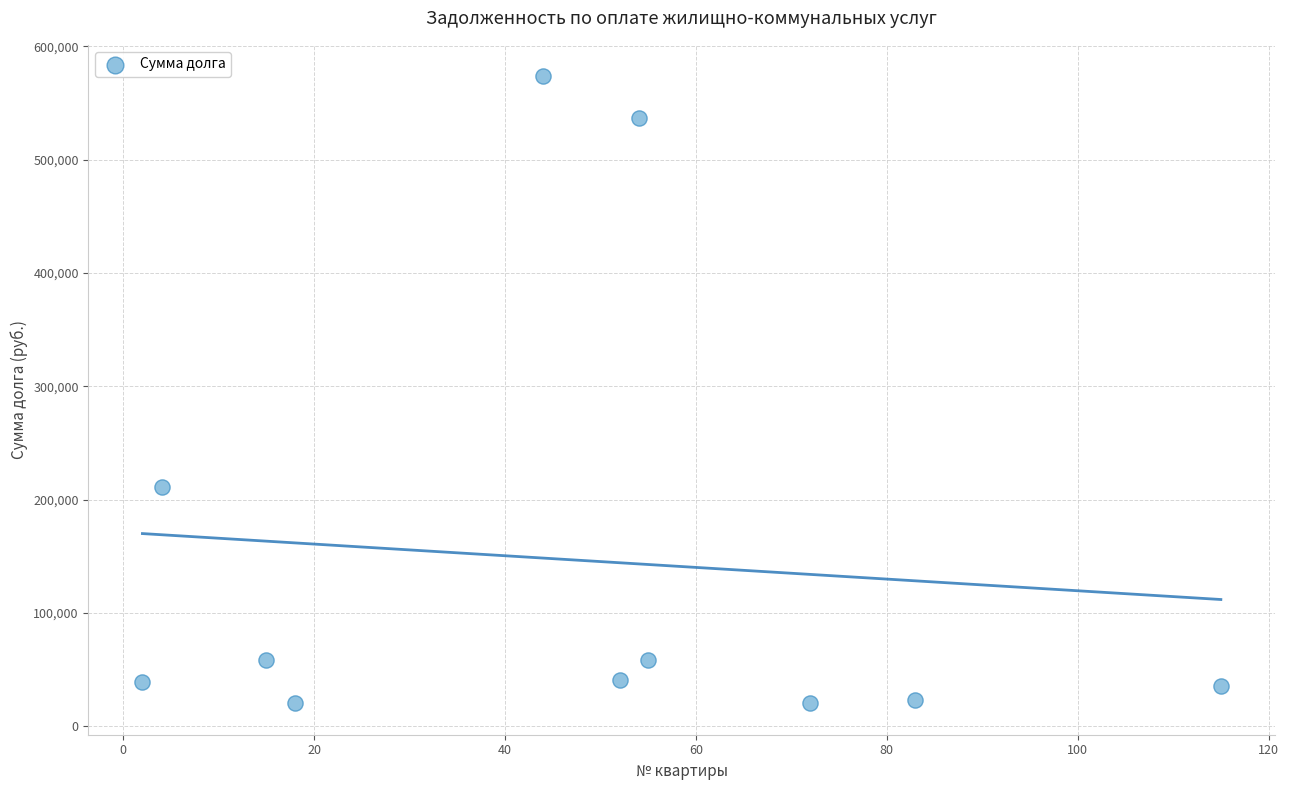

What is the range of Y values (max minus min)?

553461.5